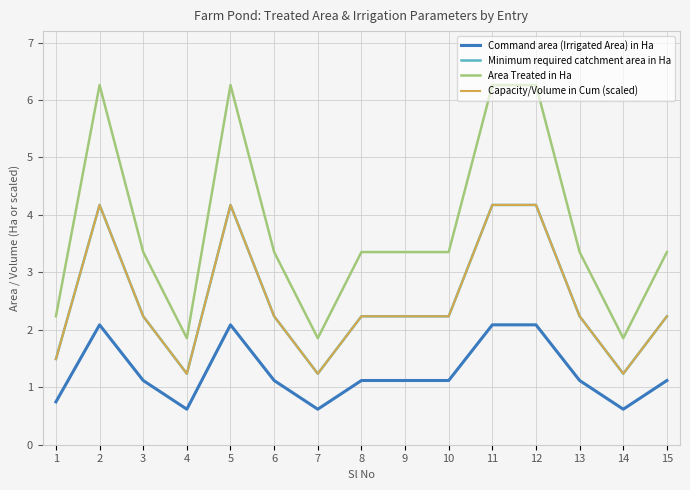

Is this an area chart (filled region under the line)?

No